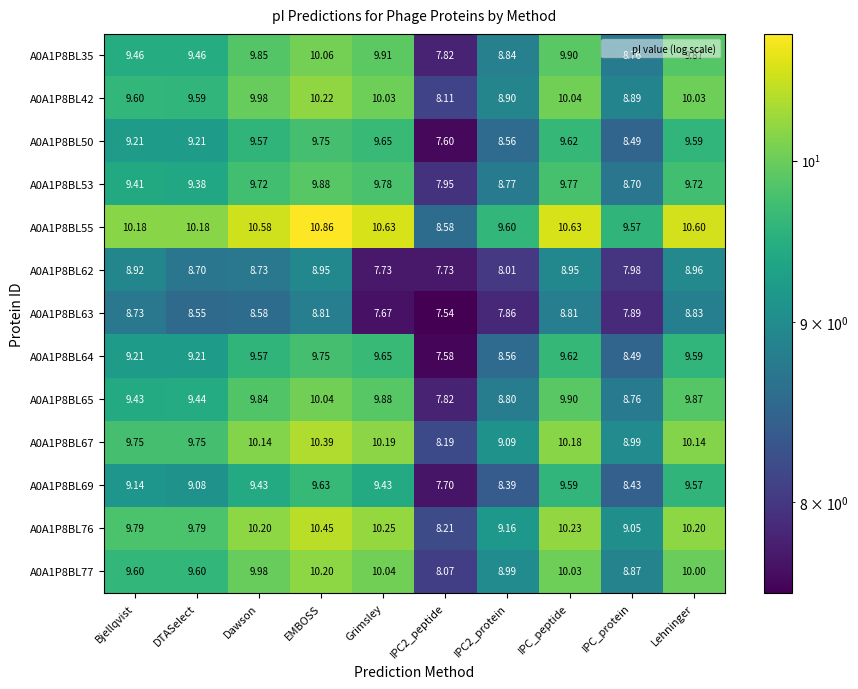

At which label does A0A1P8BL76 first exceed 10?

Dawson